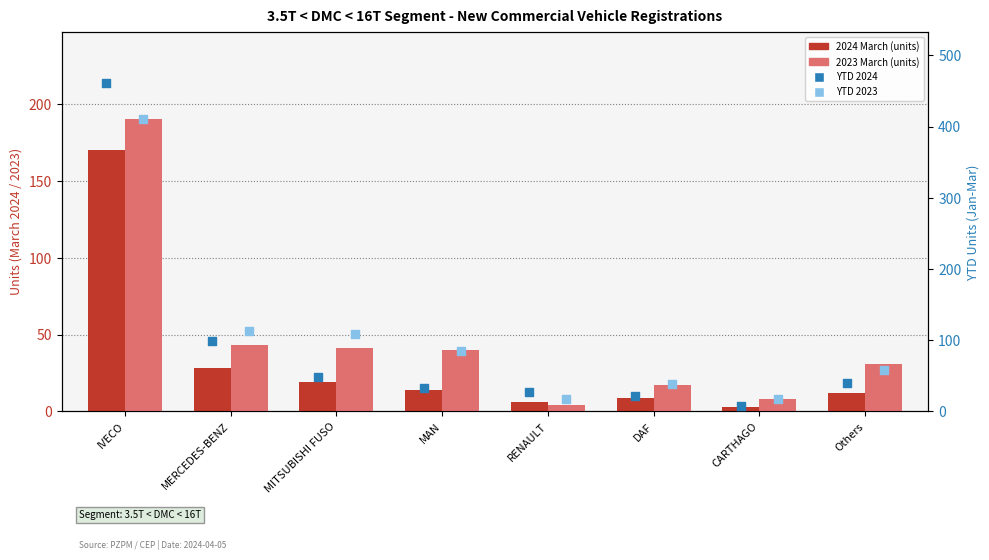

At which category is the sum across all series the highest?

IVECO